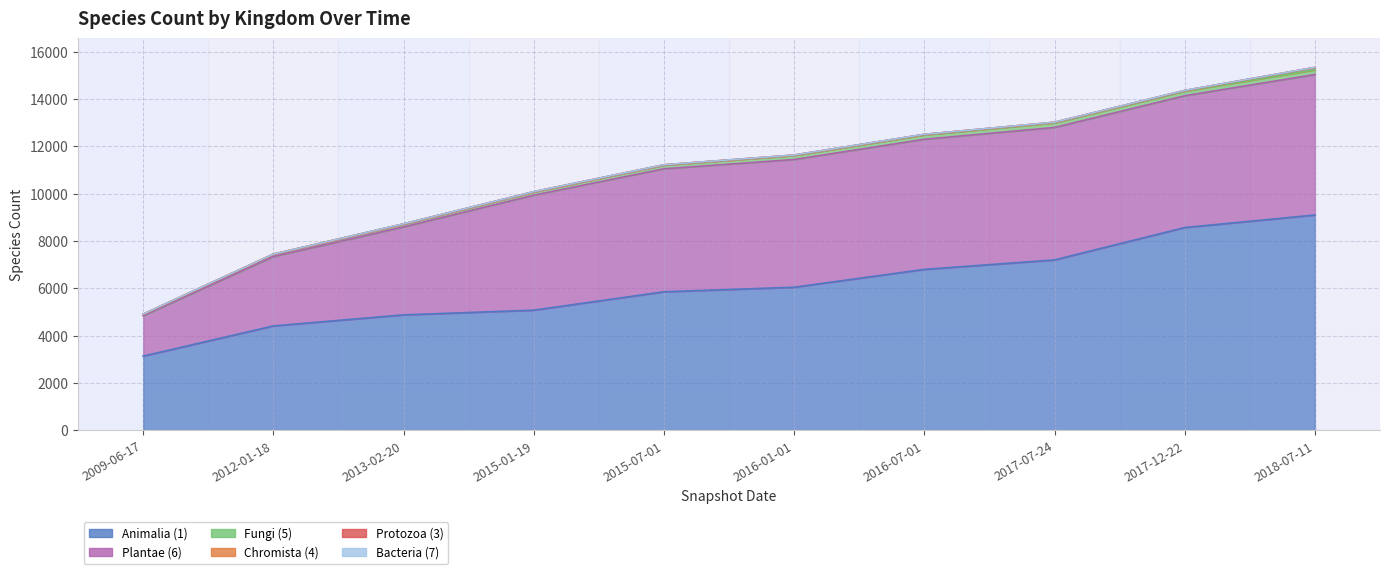

What is the difference between the second highest and minimum values in the Bacteria (7) series?

1